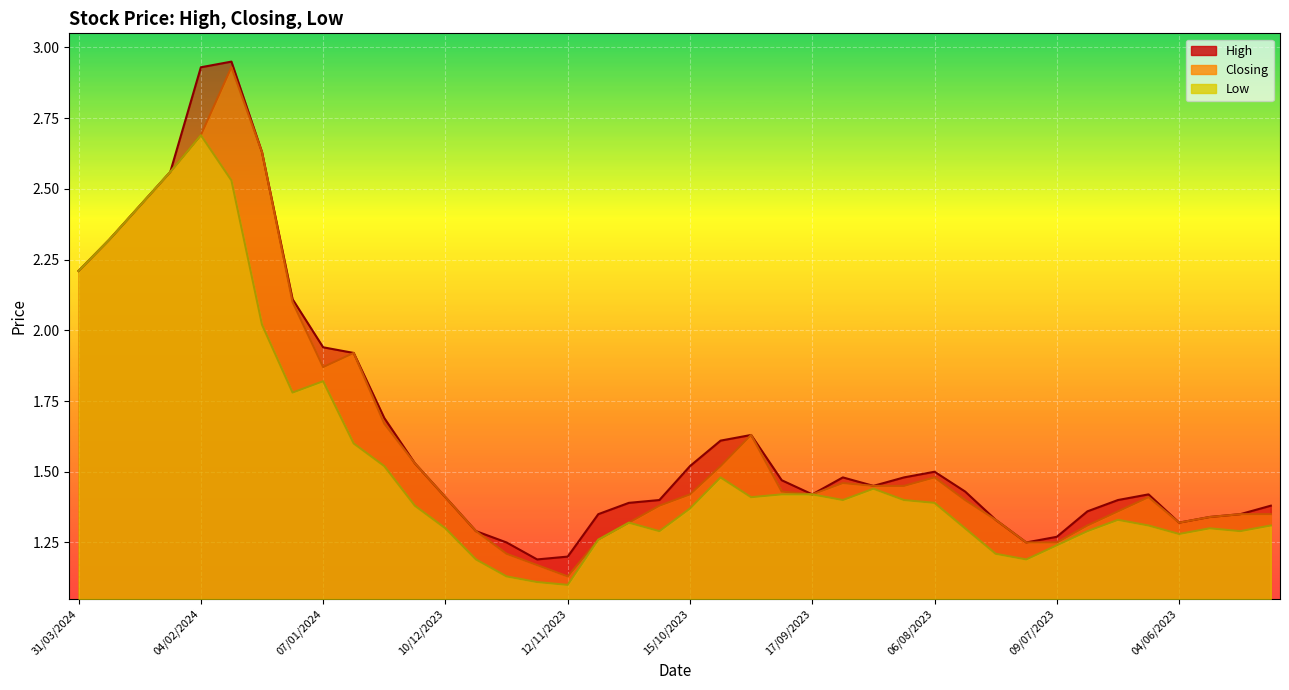

True or false: High and Low cross at least once.

False